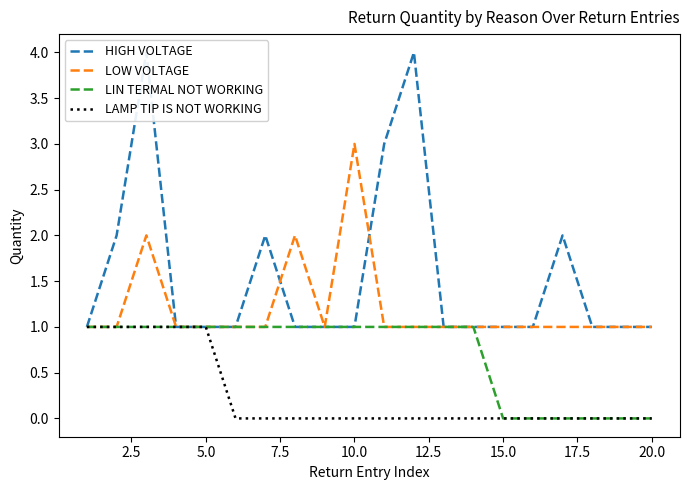

True or false: HIGH VOLTAGE and LIN TERMAL NOT WORKING intersect in this chart.

False